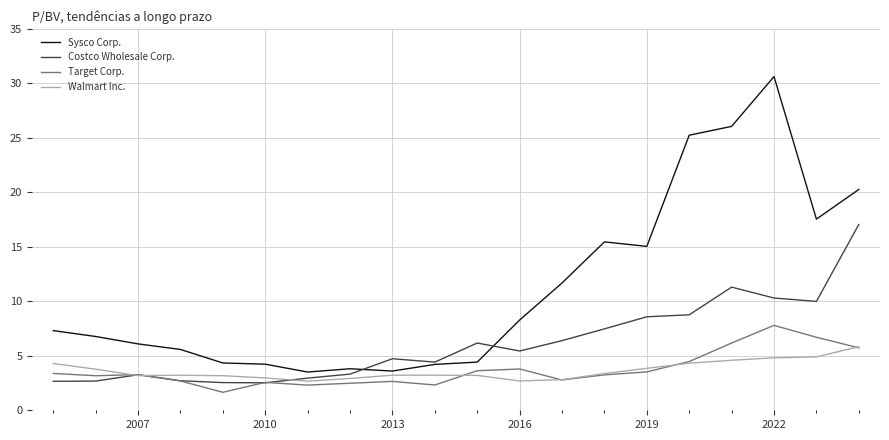

What are all the series names shown in the legend?

Sysco Corp., Costco Wholesale Corp., Target Corp., Walmart Inc.